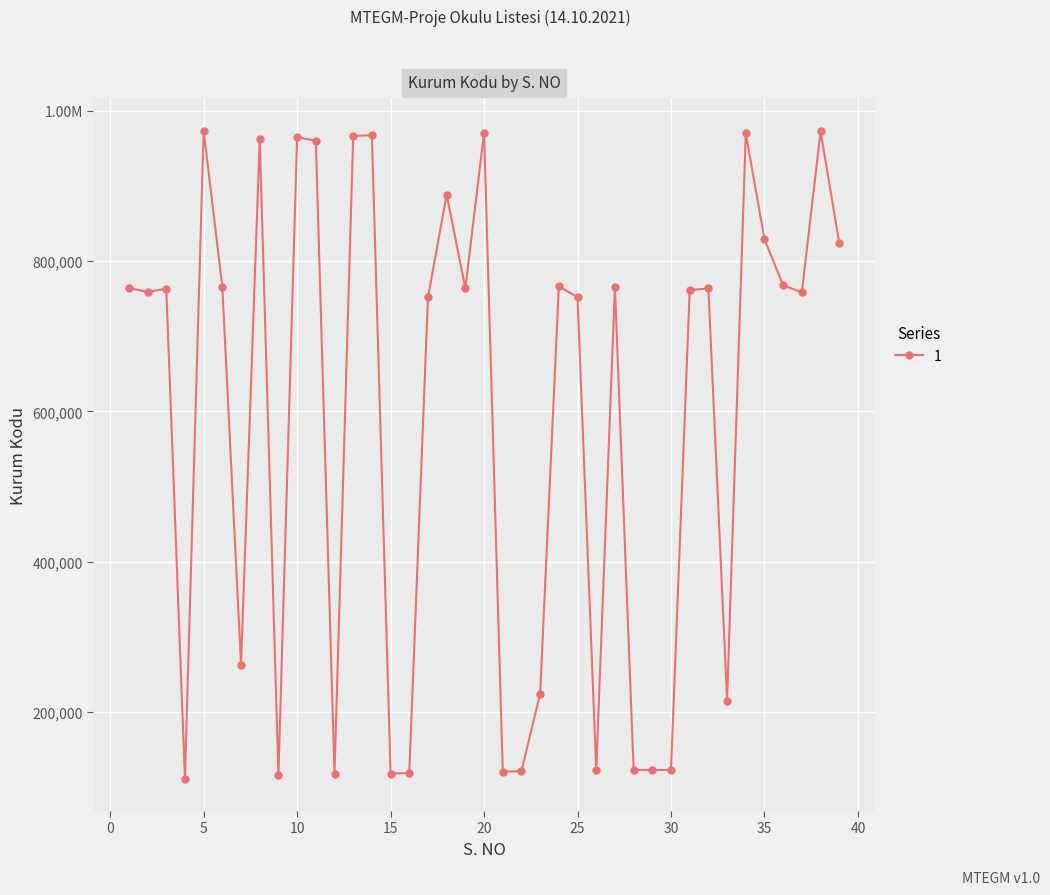

What is the average value?

594252